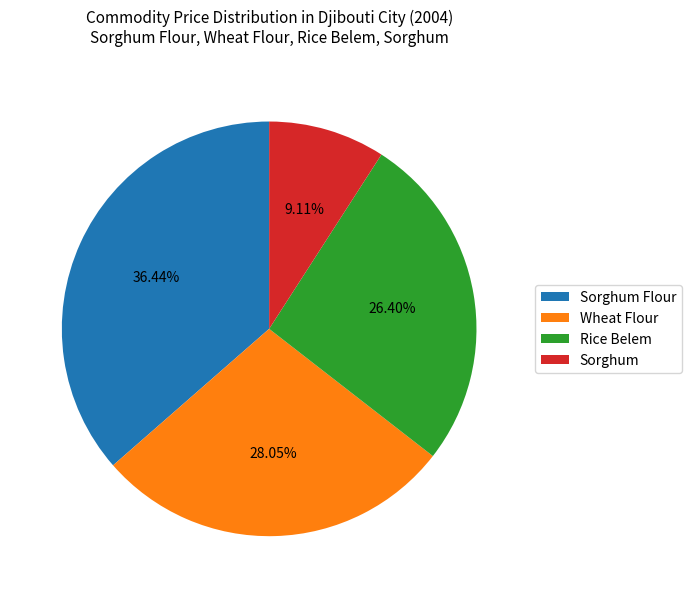

Count the number of slices in the pie.

4